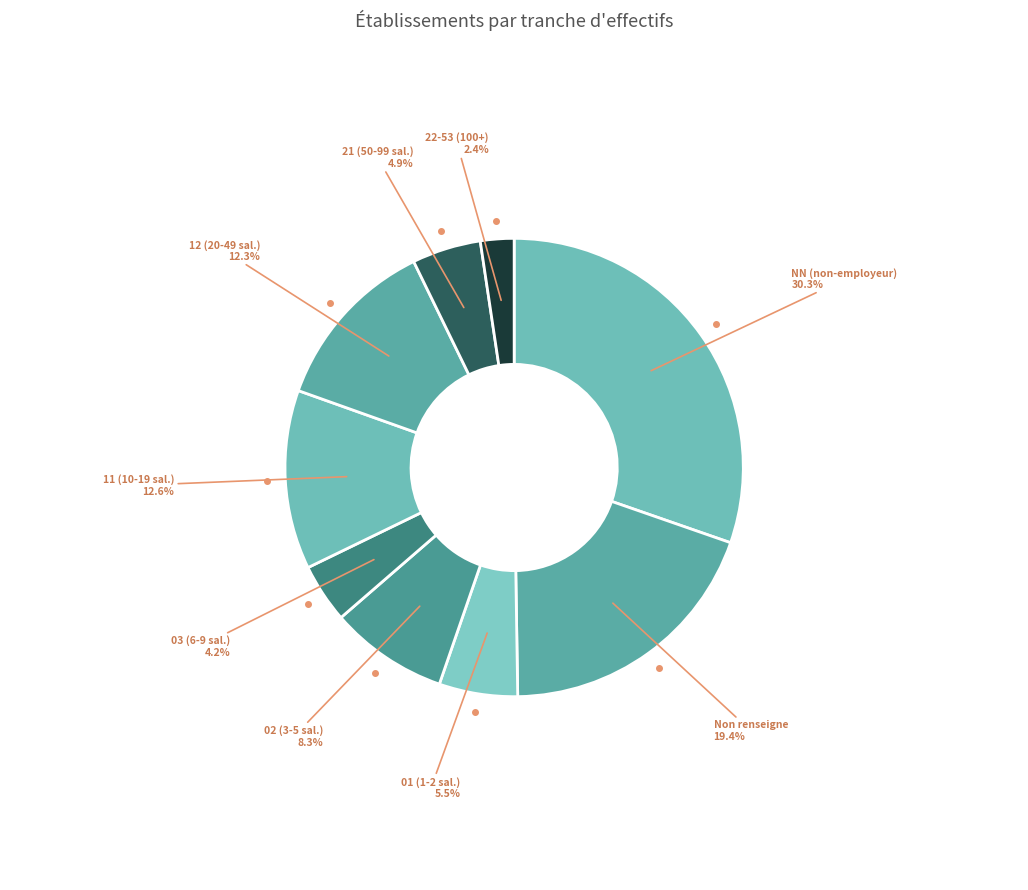

Combined, do 01 (1-2 sal.) and 22-53 (100+) account for over 50%?

No